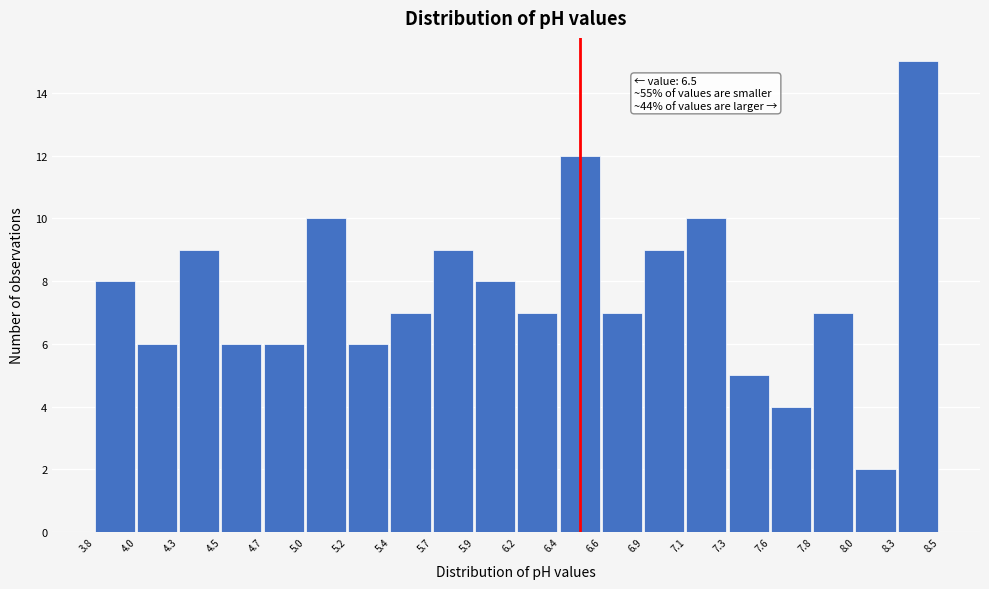

Over which range of the x-axis is the bar tallest?

8.3 to 8.5